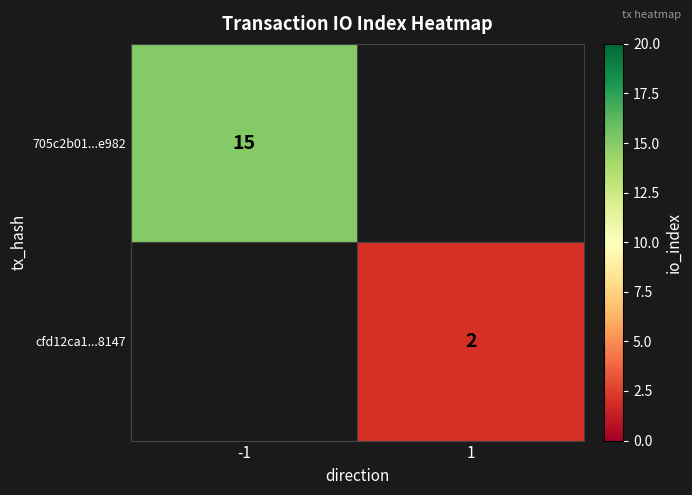

What is the greatest value displayed?

15.0